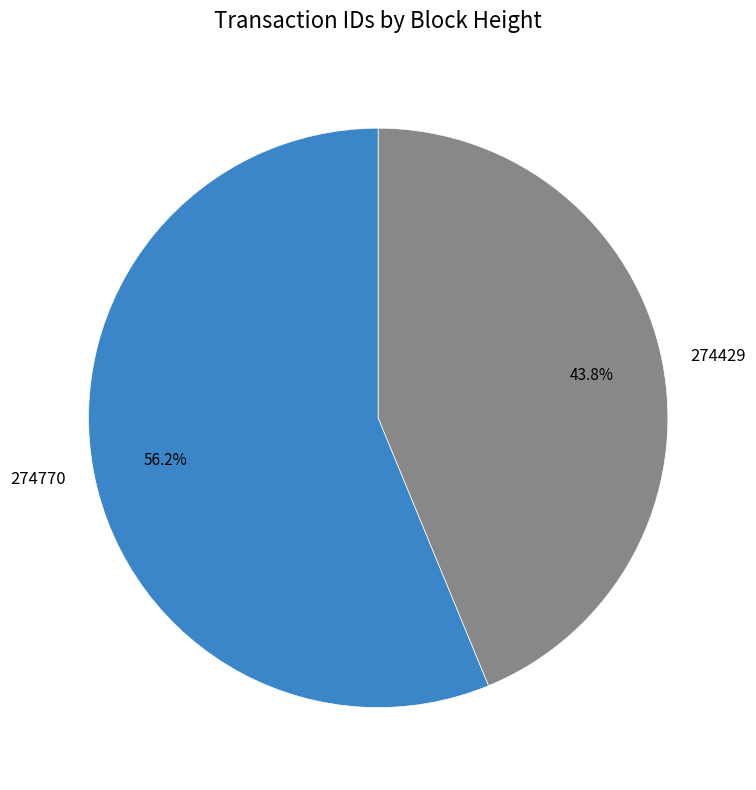

To the nearest percent, what is the average slice percentage?

50%